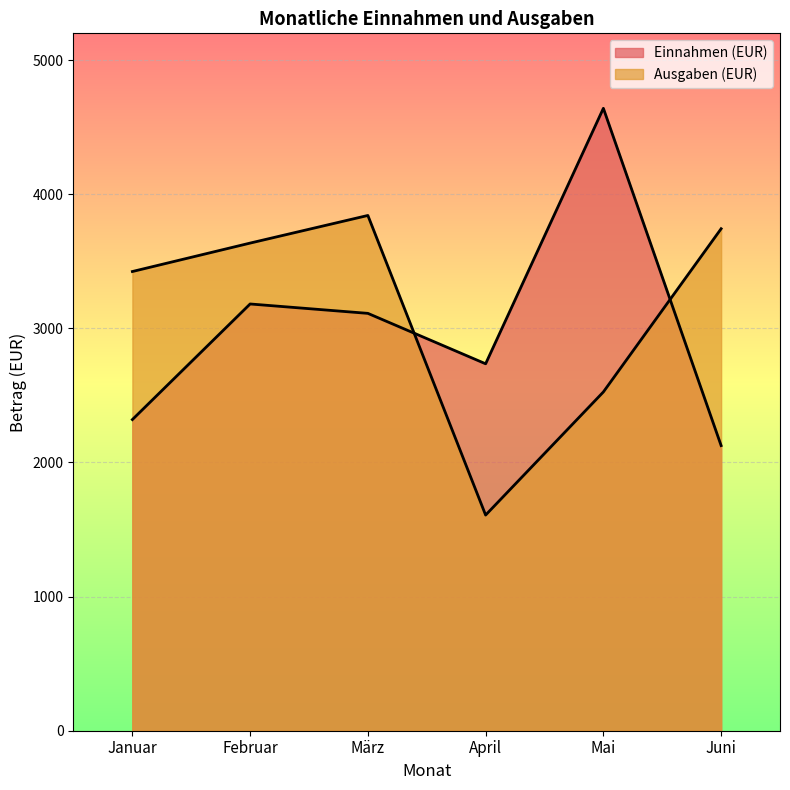

The Ausgaben (EUR) series shows 3743 at Juni. True or false?

True